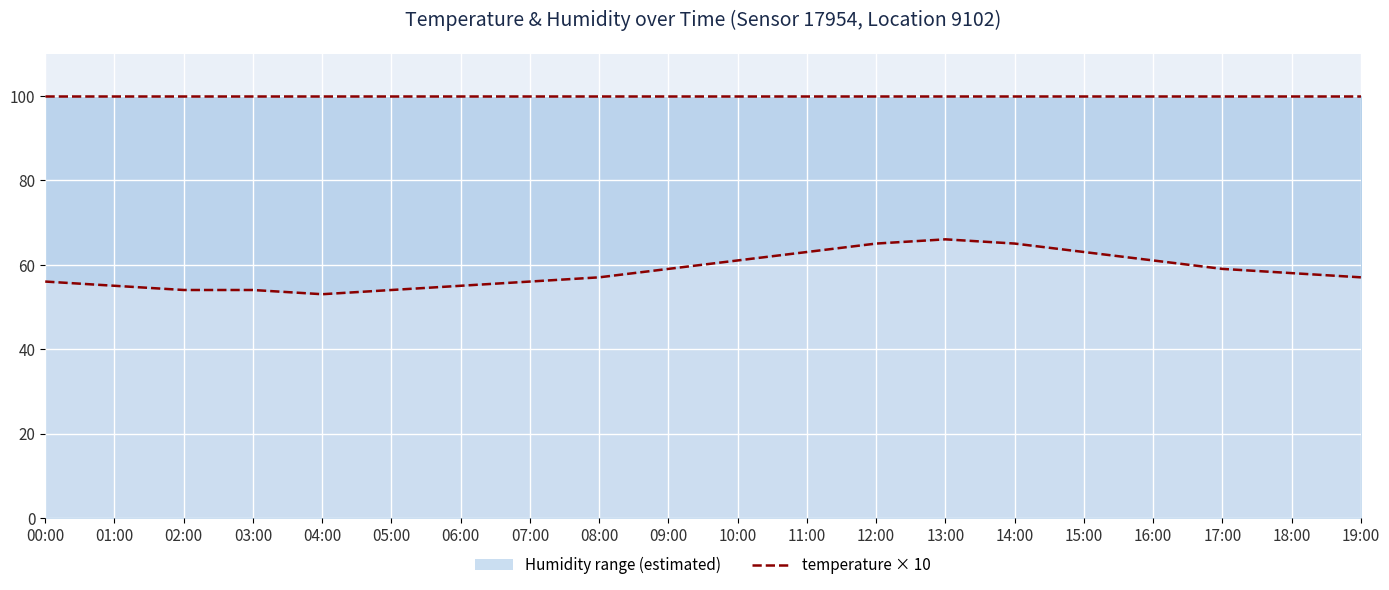

Count the number of data series in this chart.

2